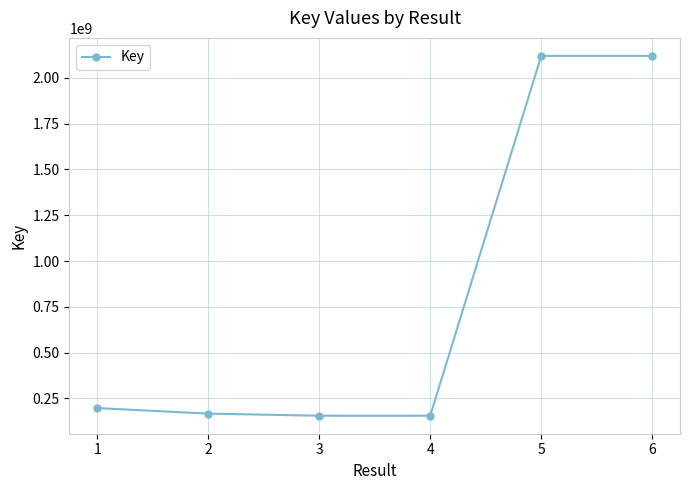

What is the maximum value shown in the chart?

2119520792